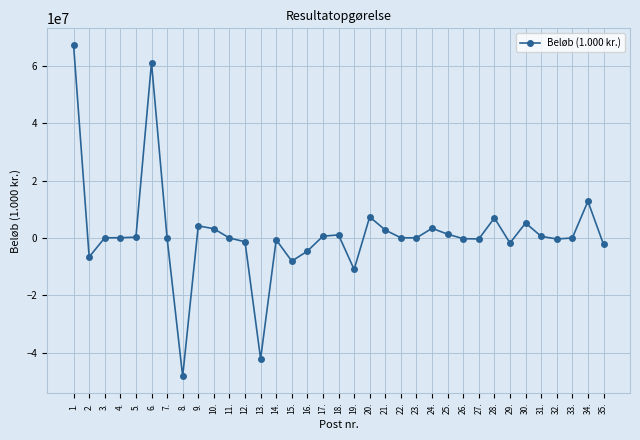

Where is the first local minimum?

2.